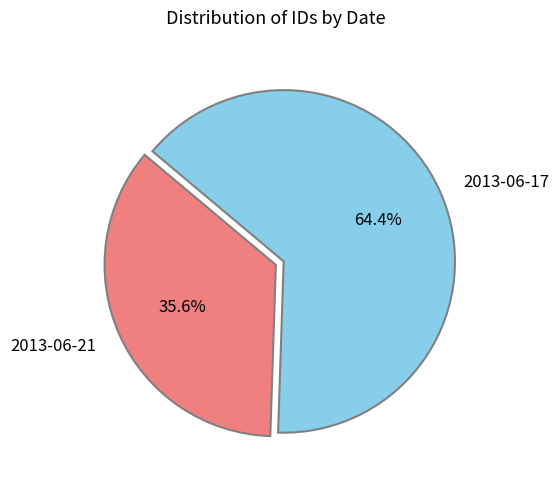

Is it true that 2013-06-17 is 64% of the pie?

True